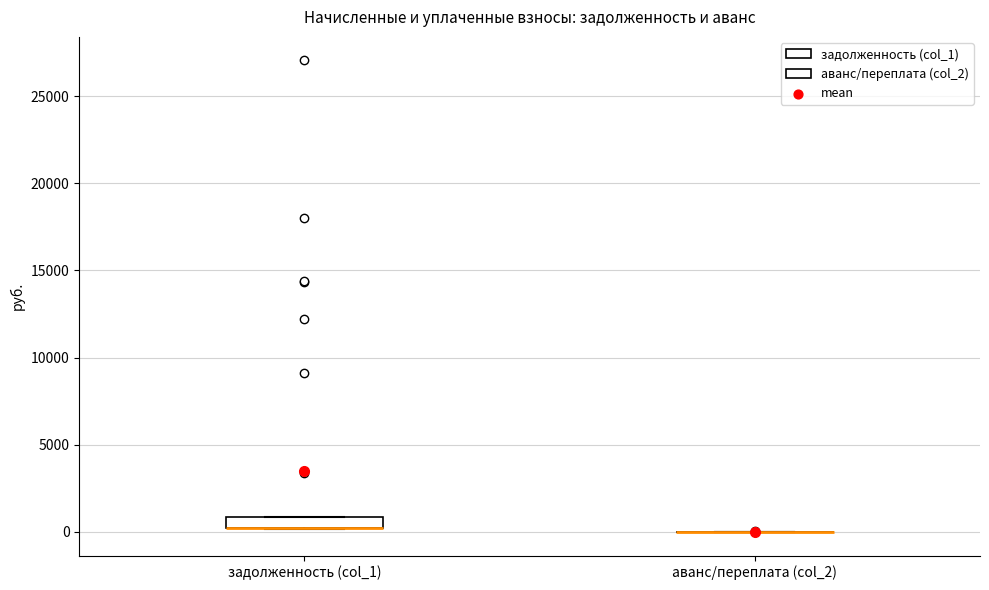

Where is the lower edge of the box for задолженность (col_1) on the y-axis? The values are not printed on the chart, so give them approximately, as read against the axis.

0